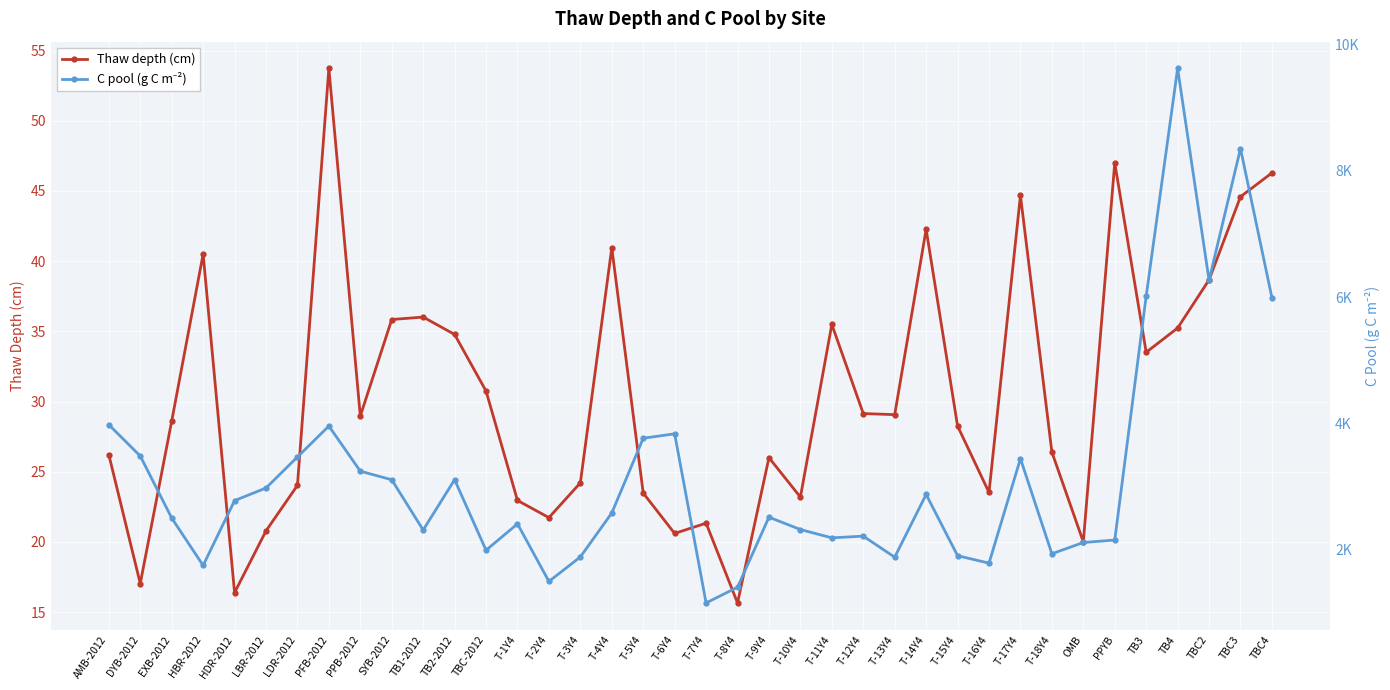

True or false: C pool (g C m⁻²) and Thaw depth (cm) cross at least once.

False